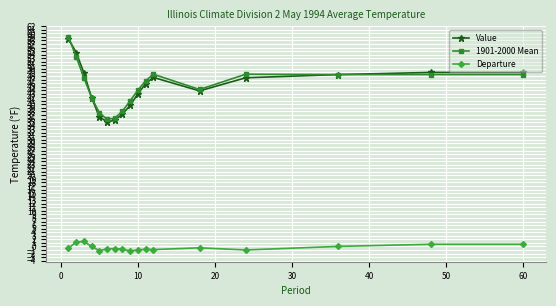

At how many categories does at least one series exceed 24?

17